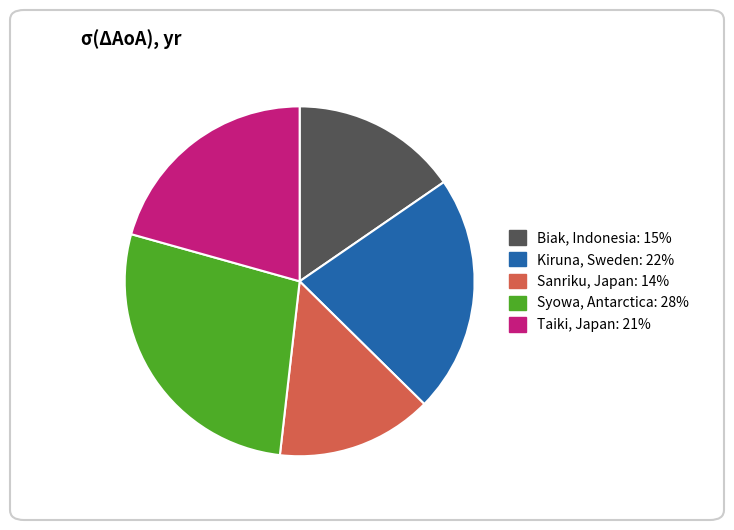

Which slice is the largest?

Syowa, Antarctica